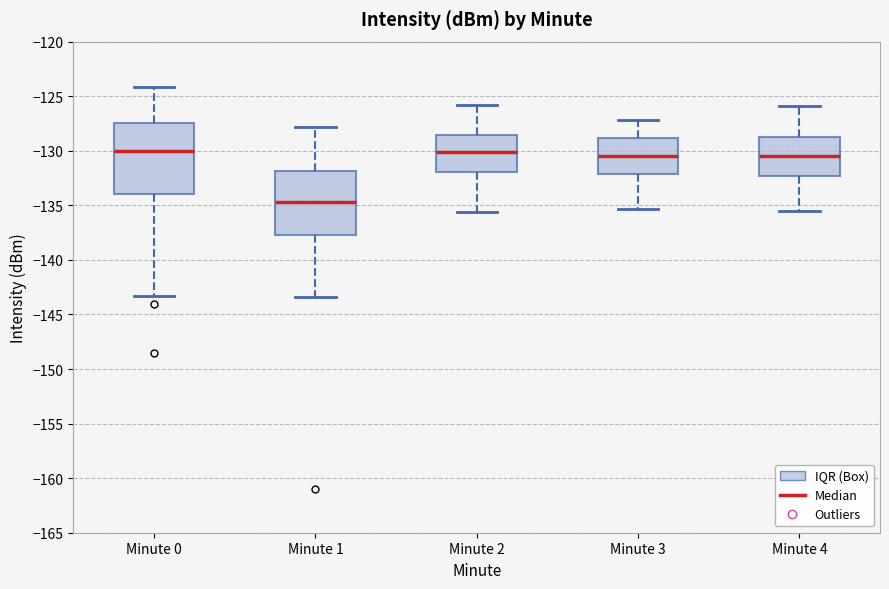

Which box has the lowest median line?

Minute 1